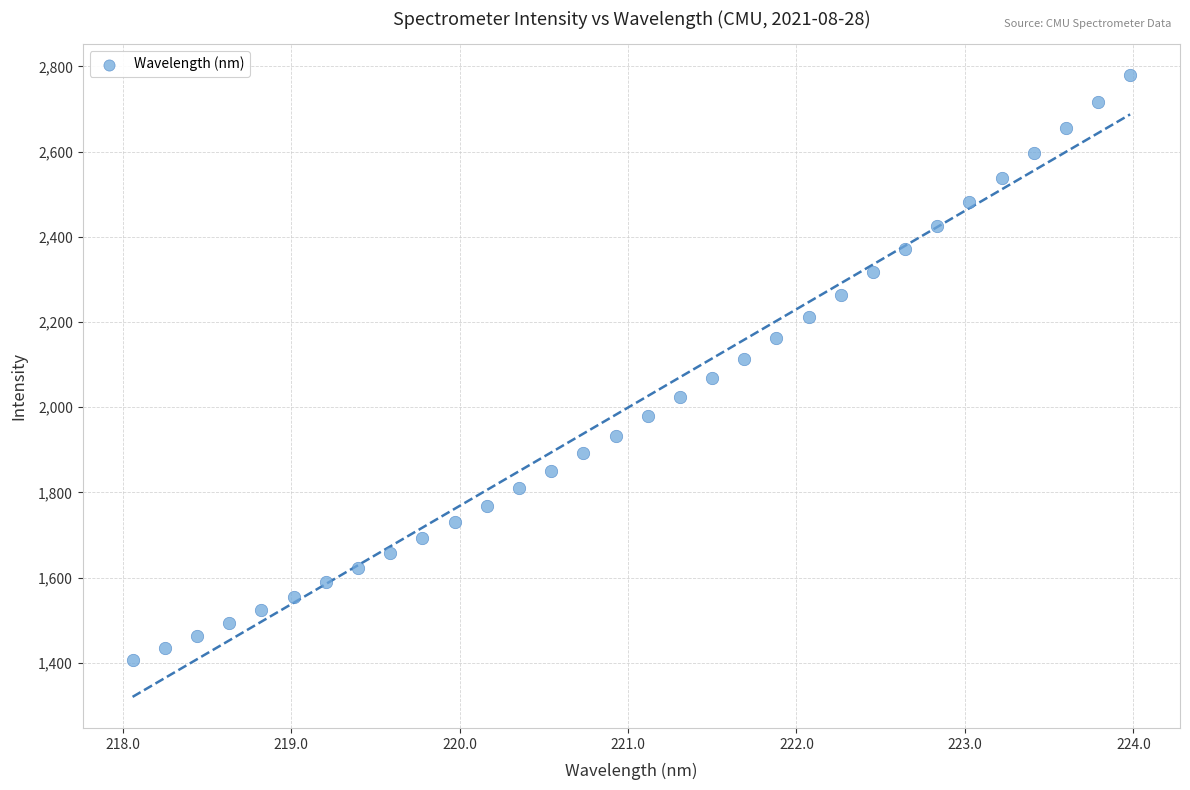

What is the range of X values (max minus min)?

5.9